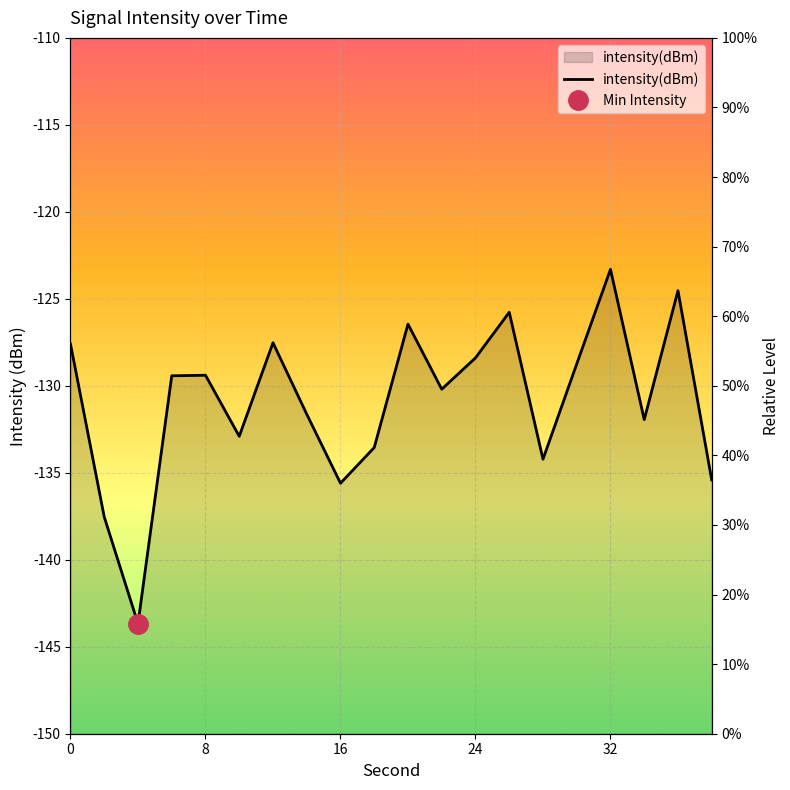

What is the approximate value at 24?

-128.4